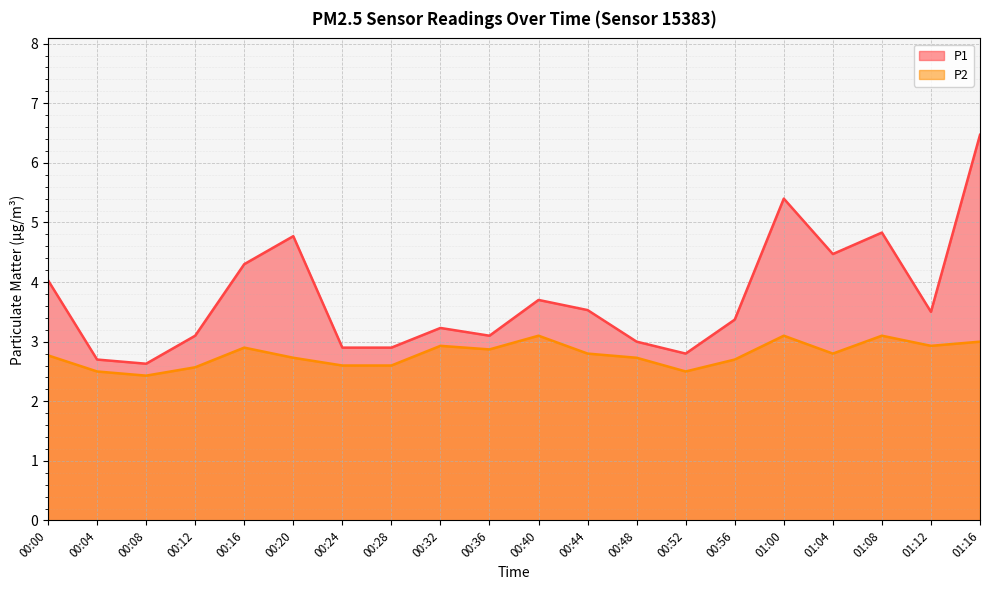

How many data points in P1 are above 3?

14